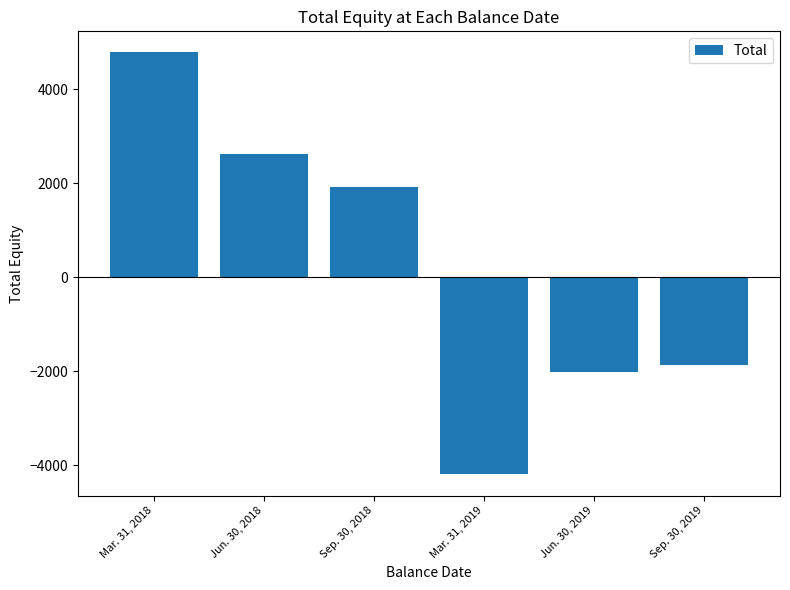

Rank the categories by value from lowest to highest.

Mar. 31, 2019, Jun. 30, 2019, Sep. 30, 2019, Sep. 30, 2018, Jun. 30, 2018, Mar. 31, 2018